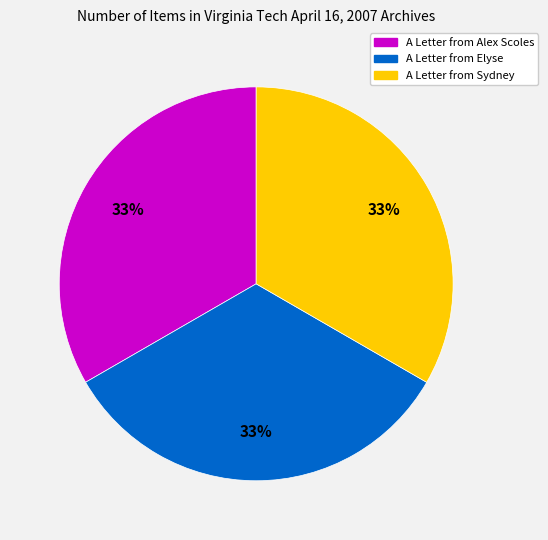

What is the ratio of the value at A Letter from Alex Scoles to the value at A Letter from Elyse?

1.0